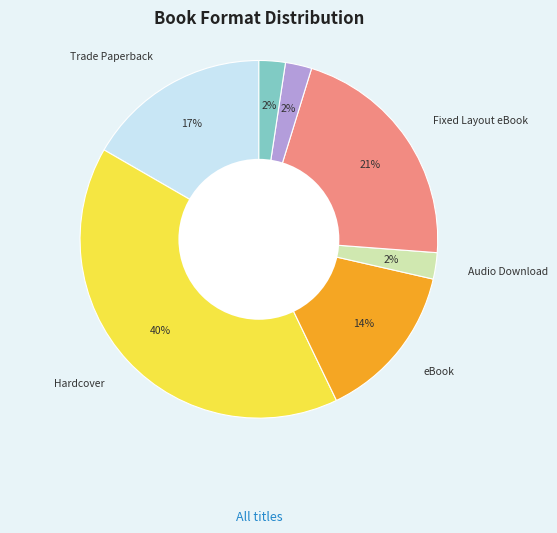

How many segments does this pie chart have?

7